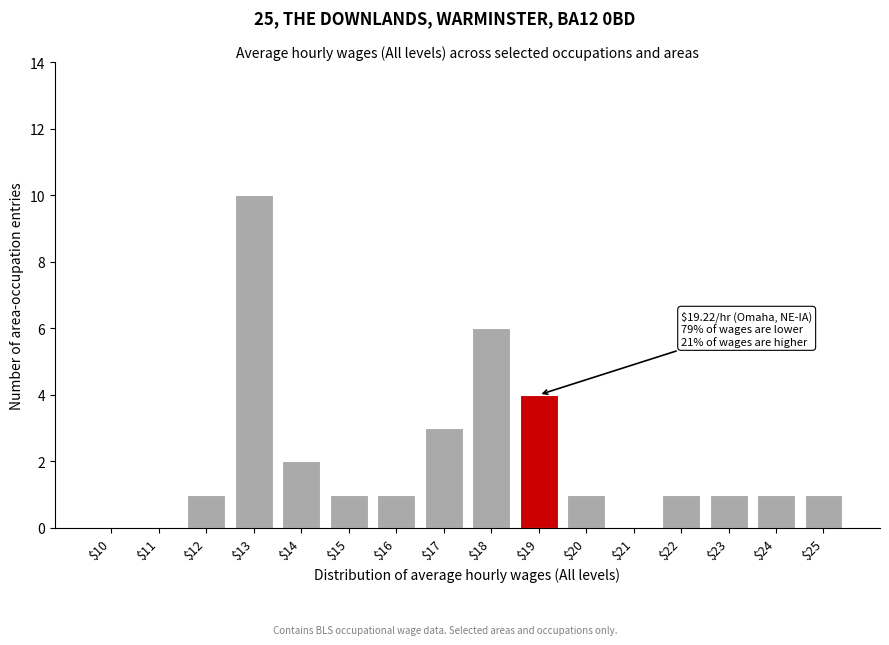

At which category does the chart reach its peak across all series?

$13